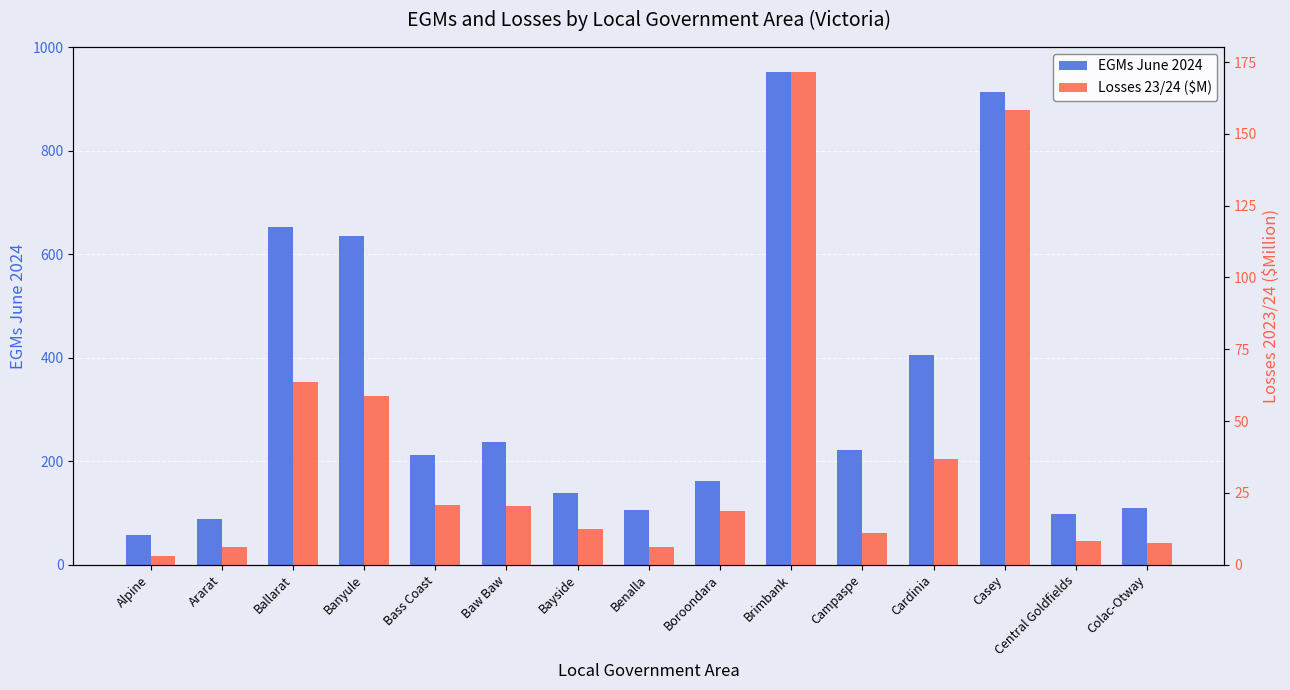

Where is EGMs June 2024 nearest to the value 505?

Cardinia